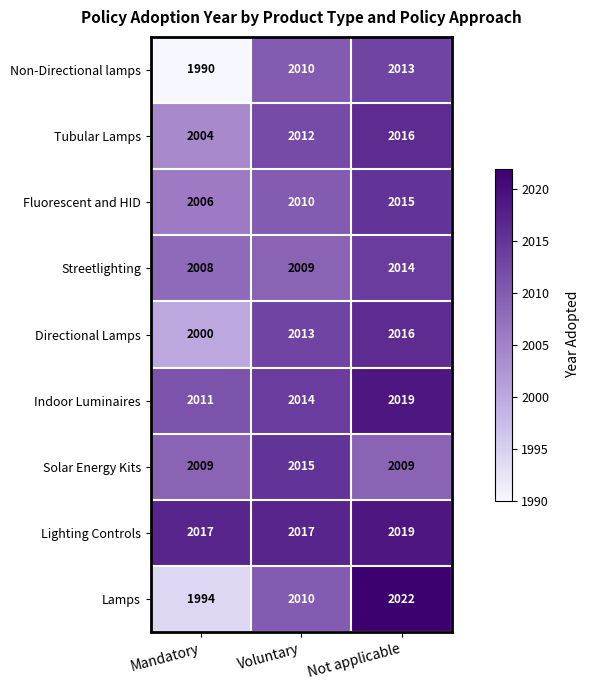

Which series has the widest spread of values?

Lamps